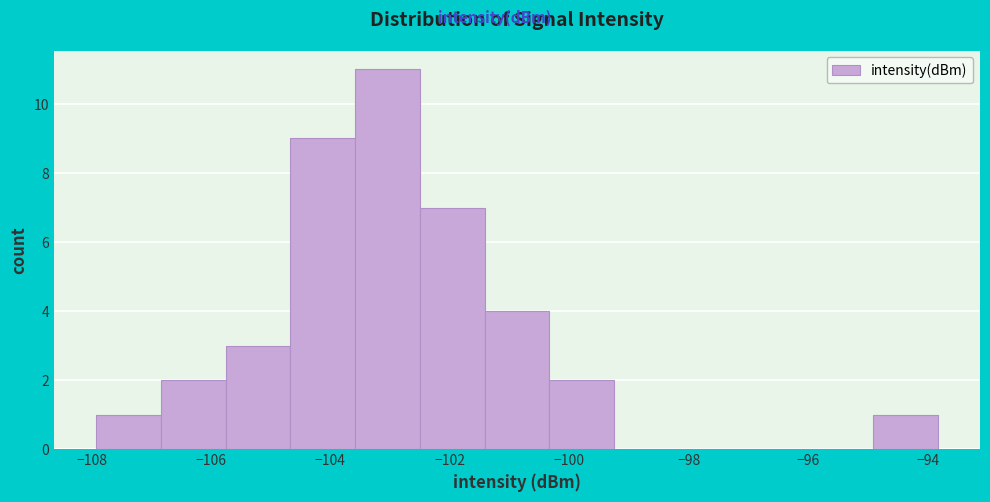

How tall is the bar that spans -105.8 to -104.6 on the x-axis? Neither the bar edges nor the heights are printed on the chart, so give them approximately, as read against the axes.

3